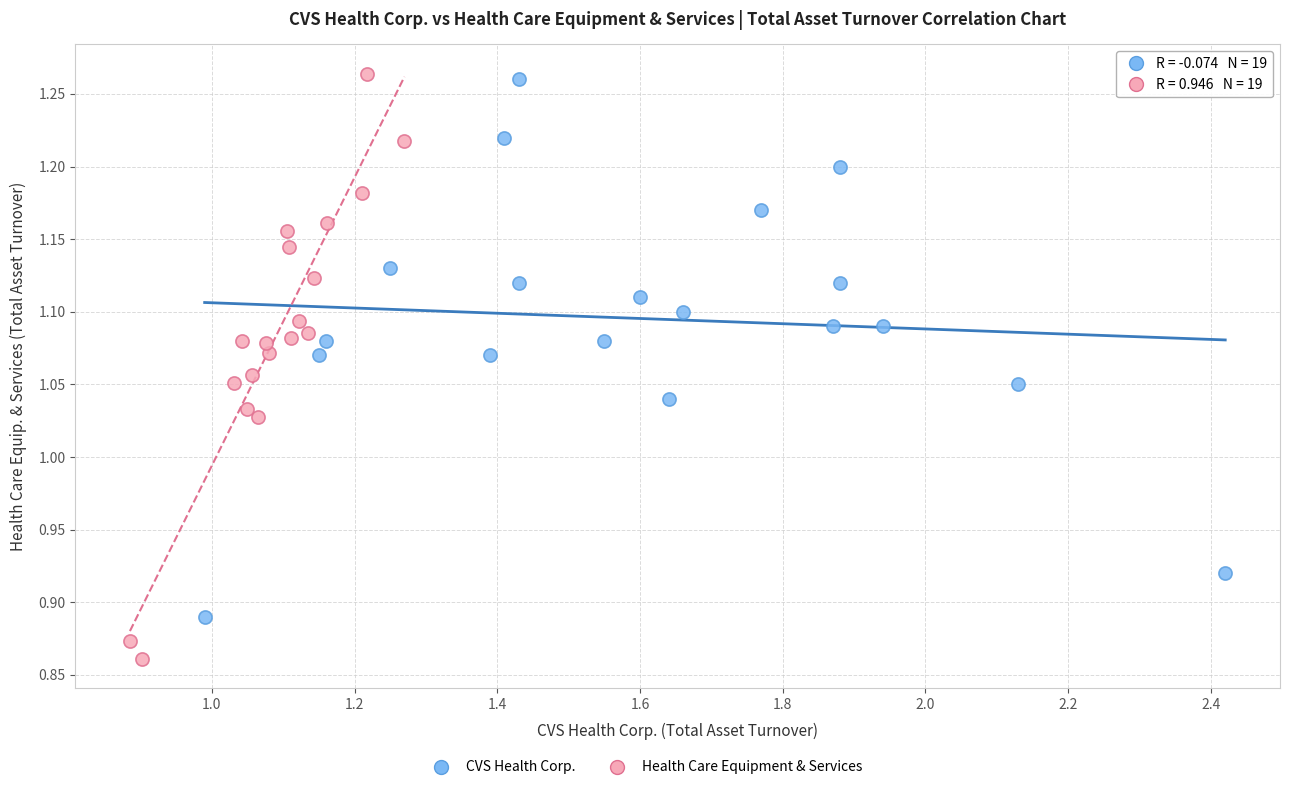

Which series has the widest spread of Y values?

Health Care Equipment & Services